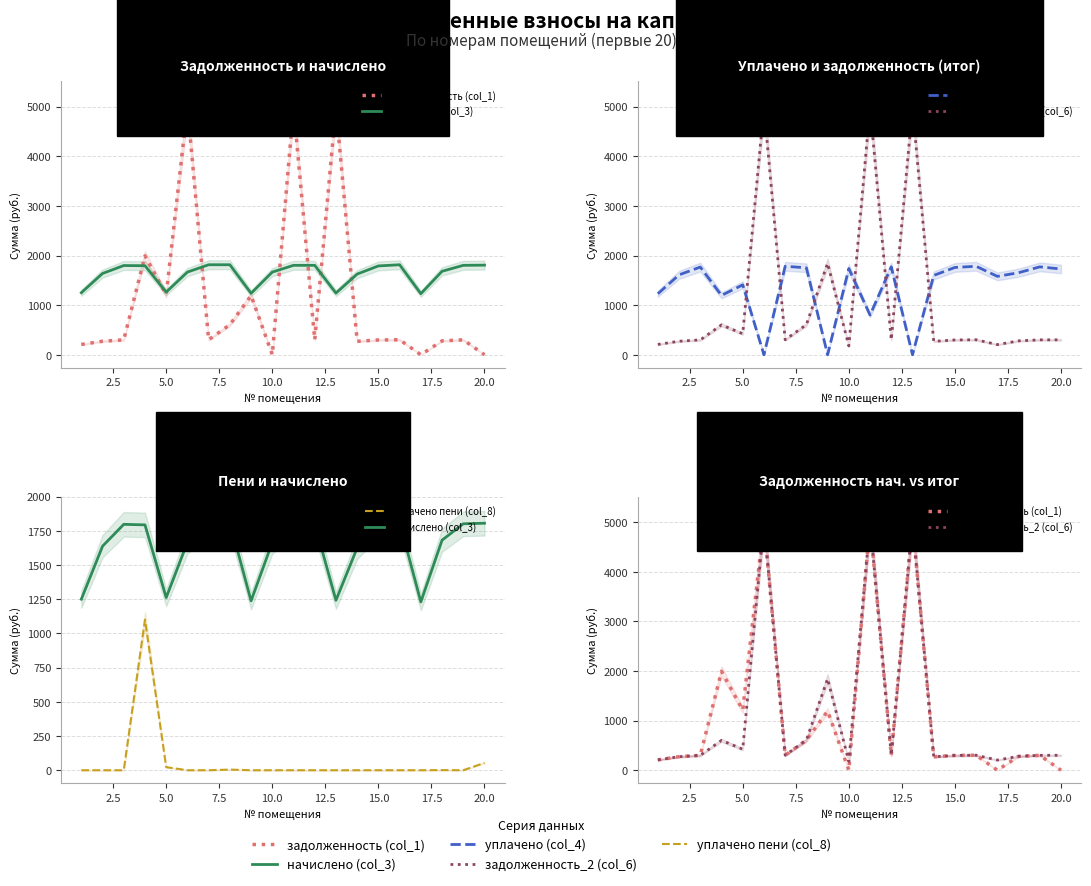

What is the average value of the уплачено (col_4) series?

1346.6